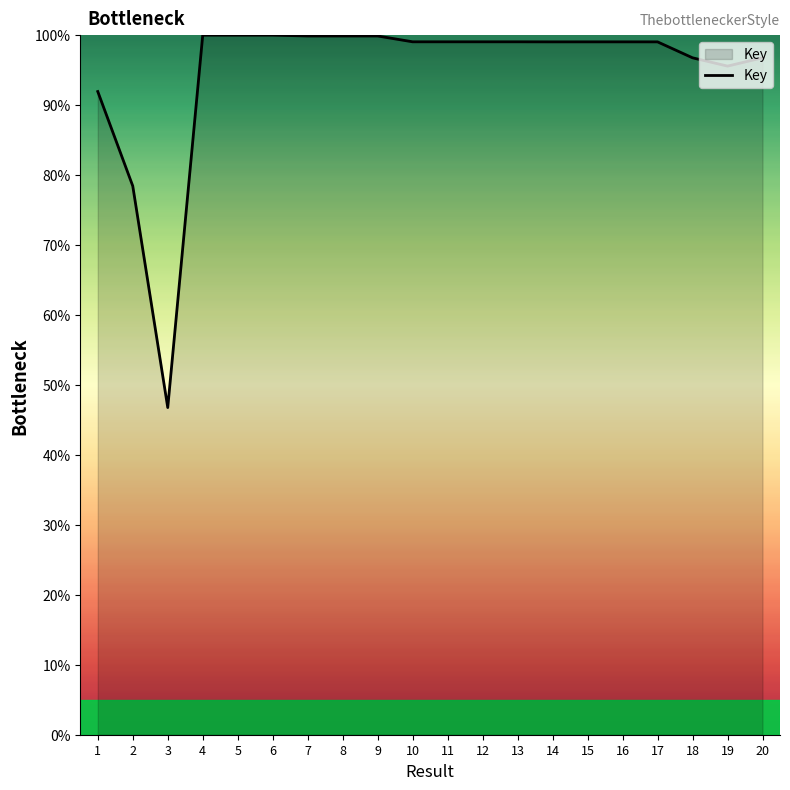

How many lines are shown in the chart?

1